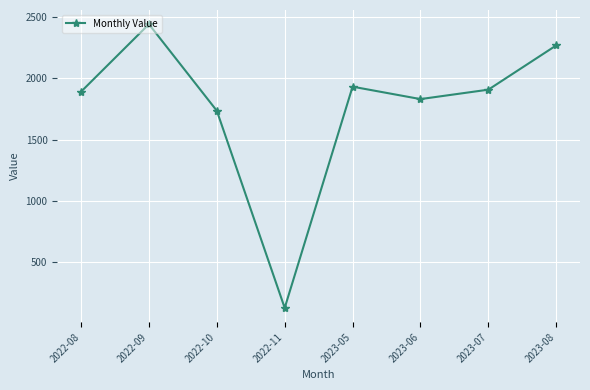

What is the average value?

1767.2